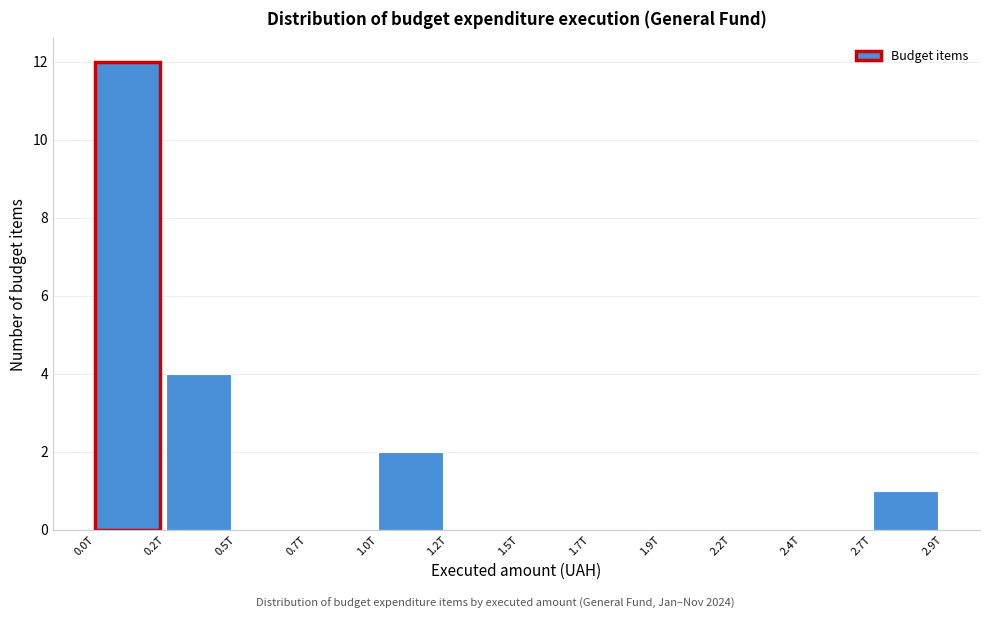

Reading left to right, what are all the values shown in this chart?

0.0T=12	0.2T=4	0.5T=0	0.7T=0	1.0T=2	1.2T=0	1.5T=0	1.7T=0	1.9T=0	2.2T=0	2.4T=0	2.7T=1